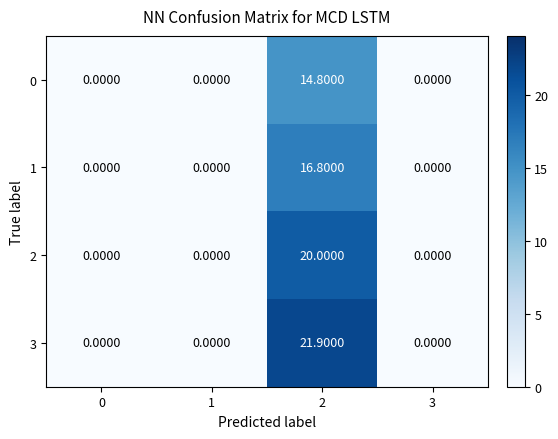

What is the difference between the highest and lowest values at 2?

7.1